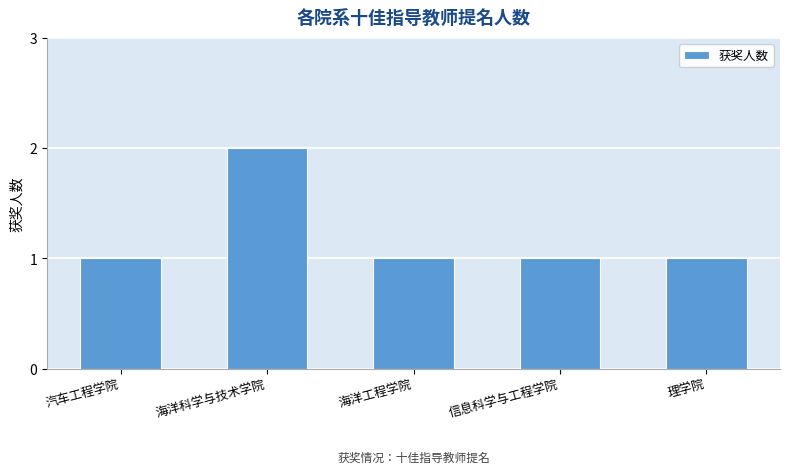

Approximately how many times larger is the value at 理学院 compared to 海洋工程学院?

1.0